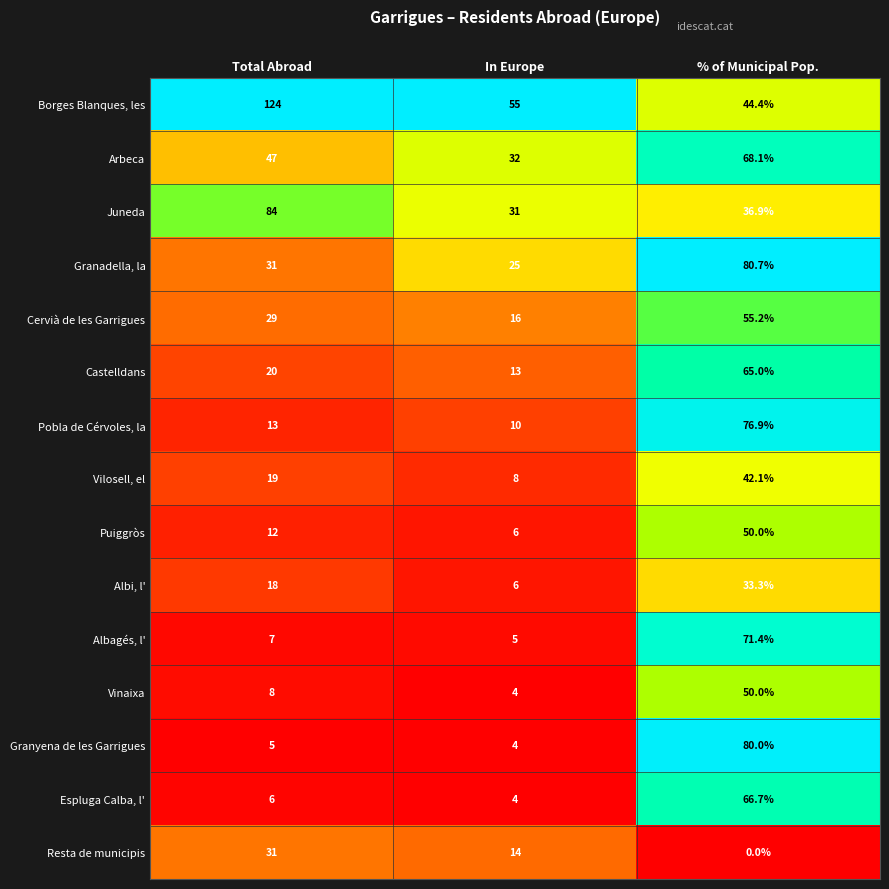

At which label is Resta de municipis closest to 15?

In Europe